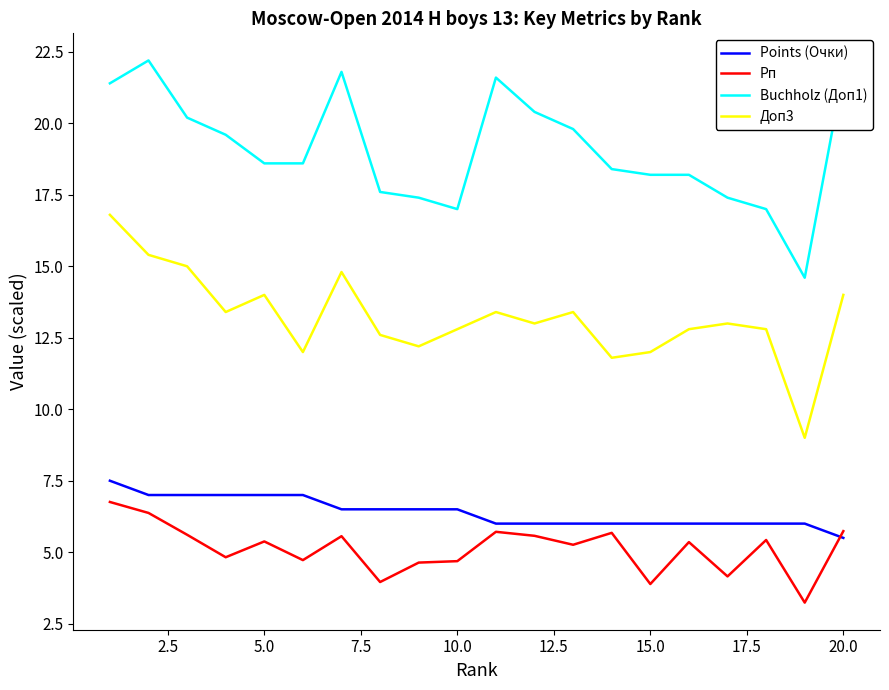

At how many categories does at least one series exceed 15?

19